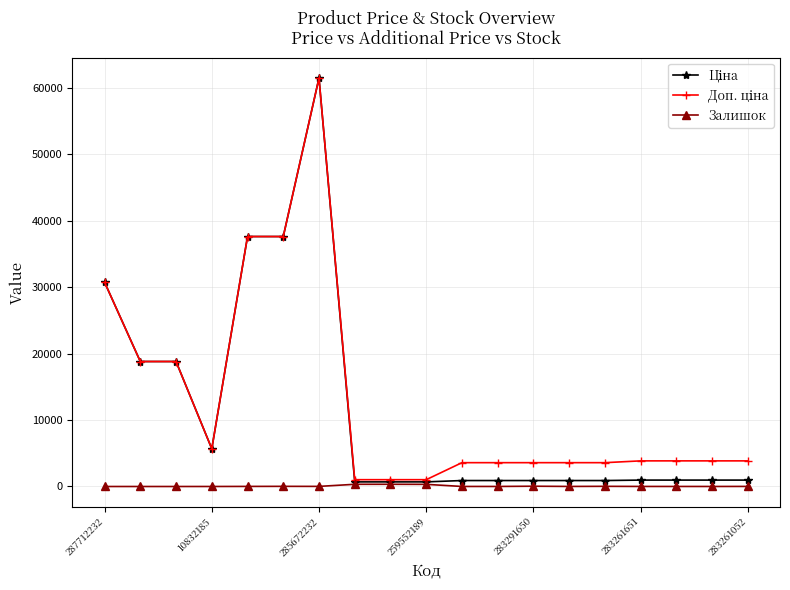

What is the maximum value shown in the chart?

61434.3